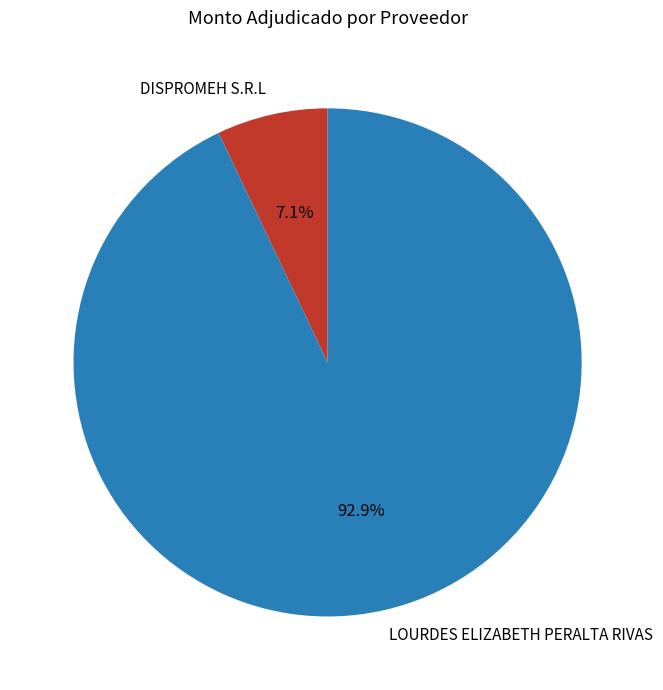

Which has a higher value, LOURDES ELIZABETH PERALTA RIVAS or DISPROMEH S.R.L?

LOURDES ELIZABETH PERALTA RIVAS